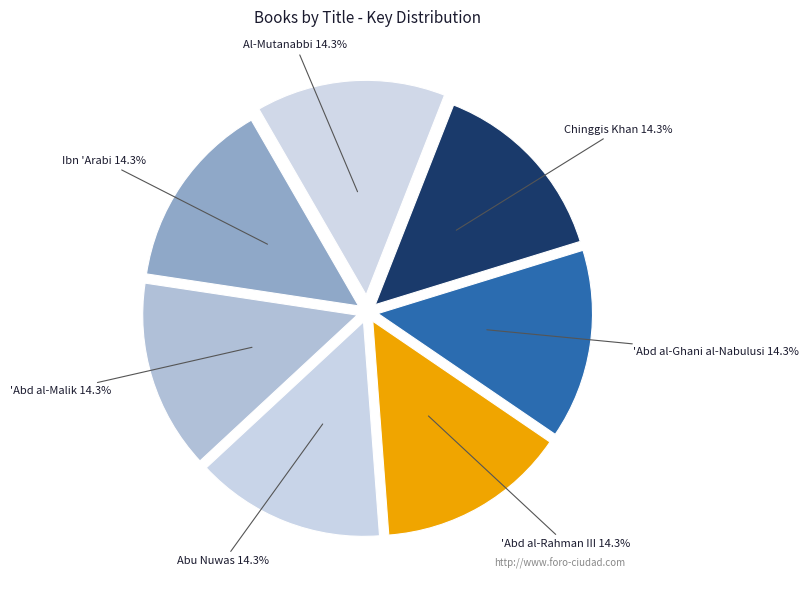

To the nearest percent, what is the average slice percentage?

14%